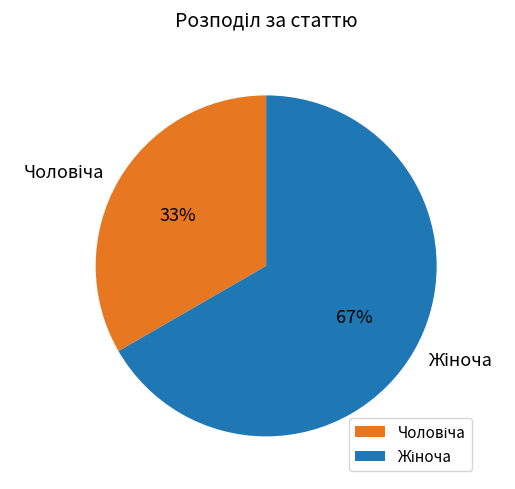

Is there a majority slice in this chart?

Yes